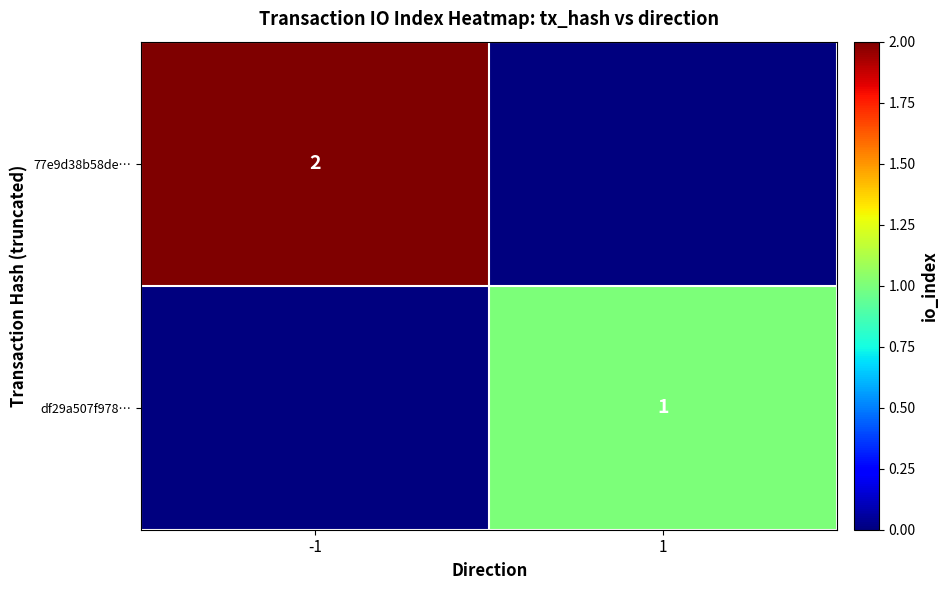

Is it true that df29a507f978… equals 1 at 1?

True